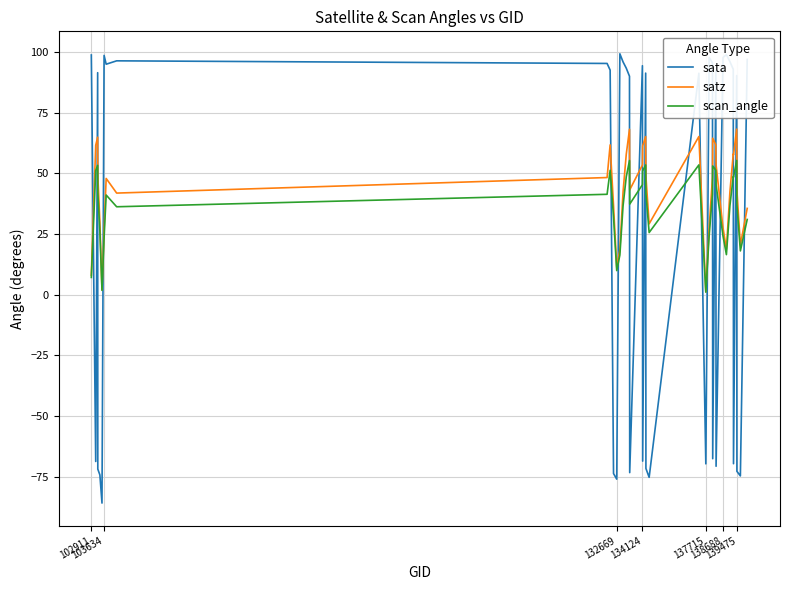

Which series ends up on top after the final intersection of scan_angle and sata?

sata